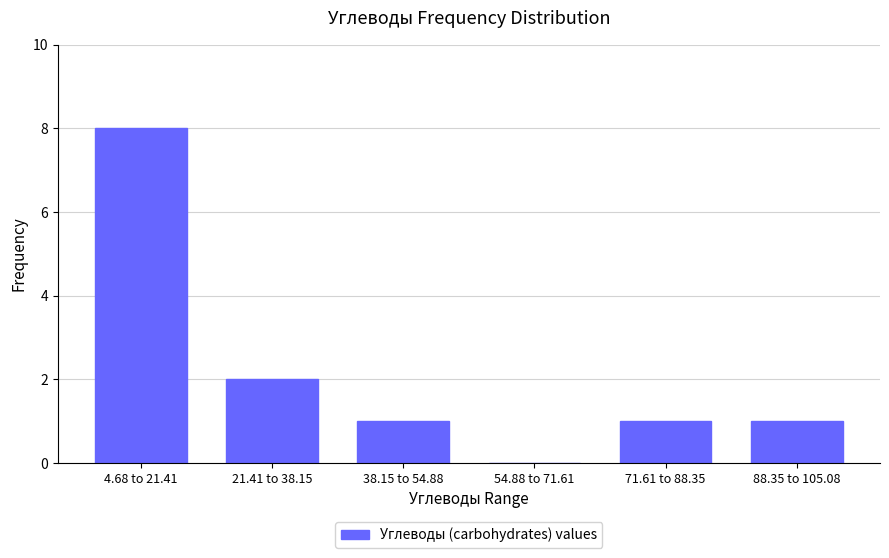

Reading left to right, what are all the values shown in this chart?

4.68 to 21.41=8	21.41 to 38.15=2	38.15 to 54.88=1	54.88 to 71.61=0	71.61 to 88.35=1	88.35 to 105.08=1